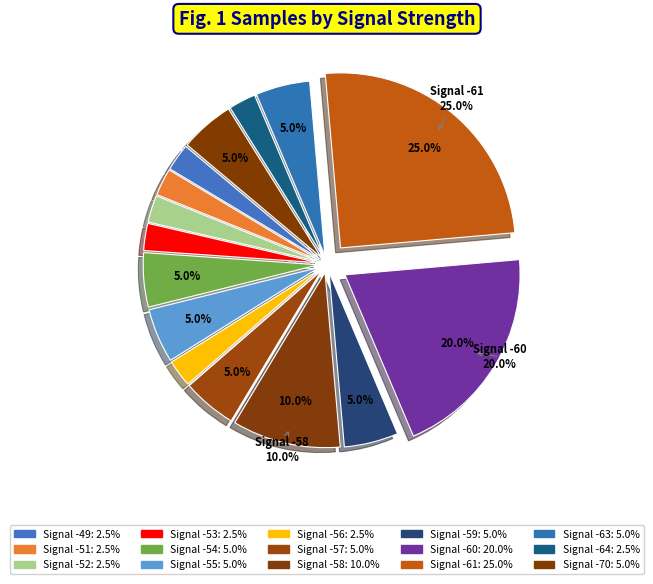

How many slices are in this pie chart?

15